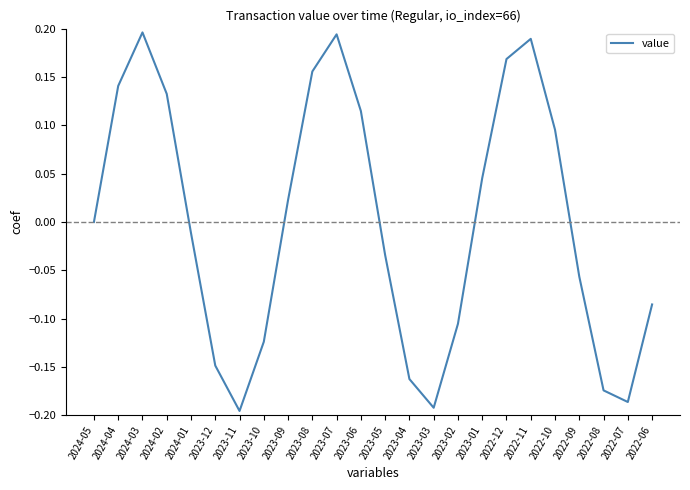

The value at 2022-10 is 0.0. True or false?

False